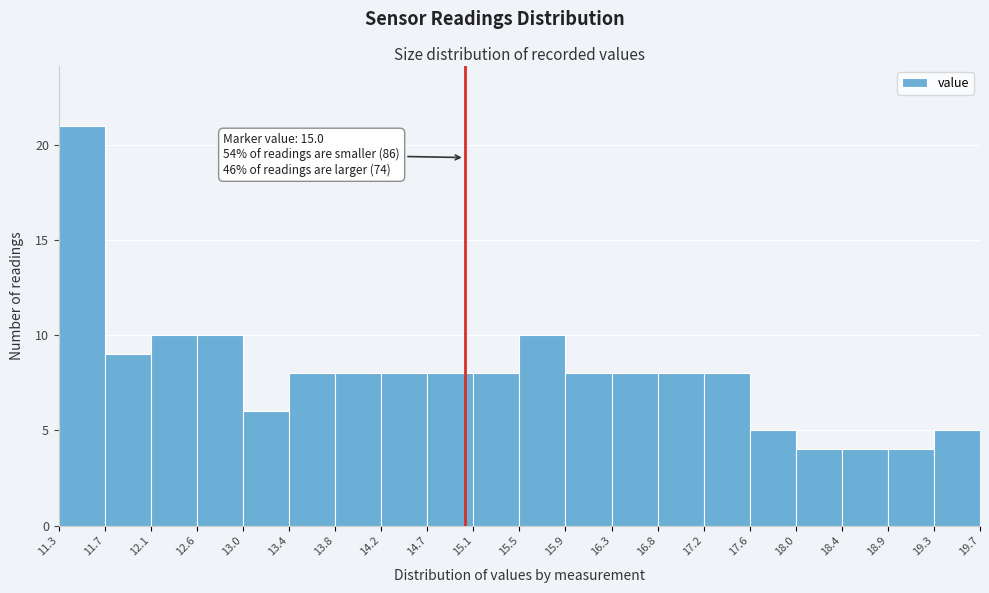

Over which range of the x-axis is the bar tallest?

11.3 to 11.7